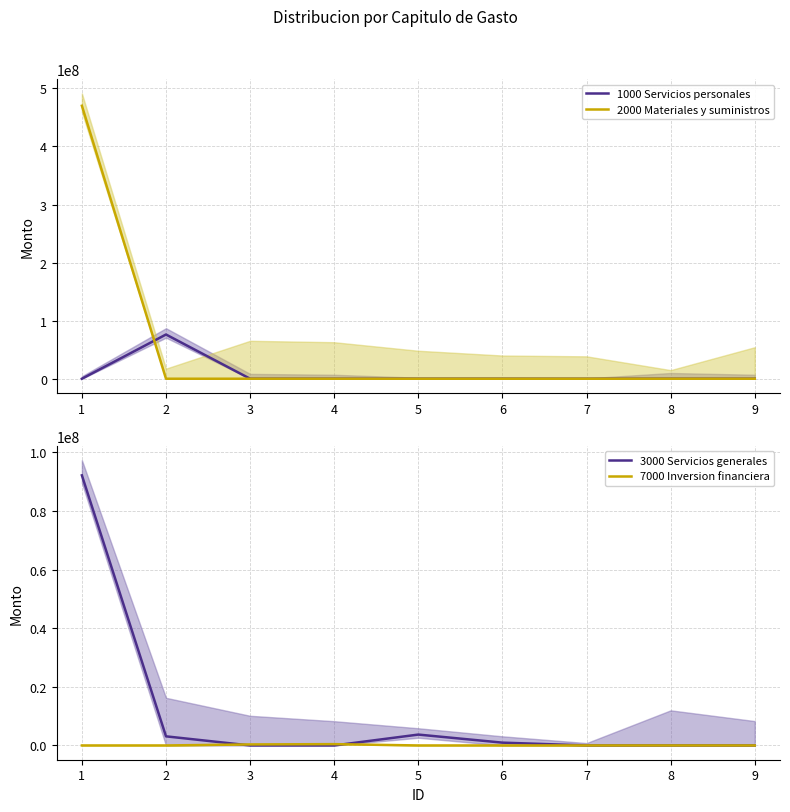

What is the difference between the highest and lowest values at 6?

960000